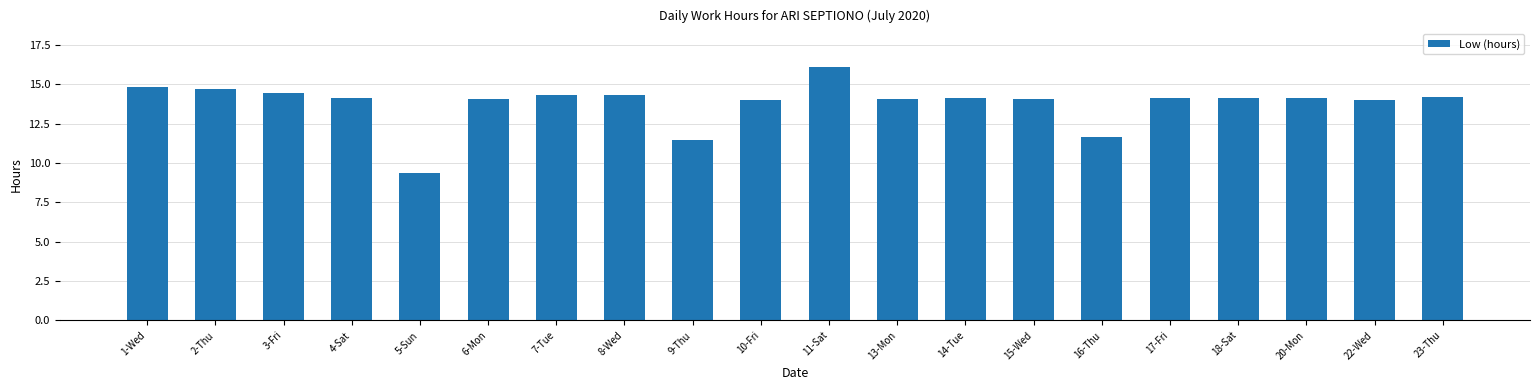

True or false: the data shows 2.6 at 9-Thu.

False